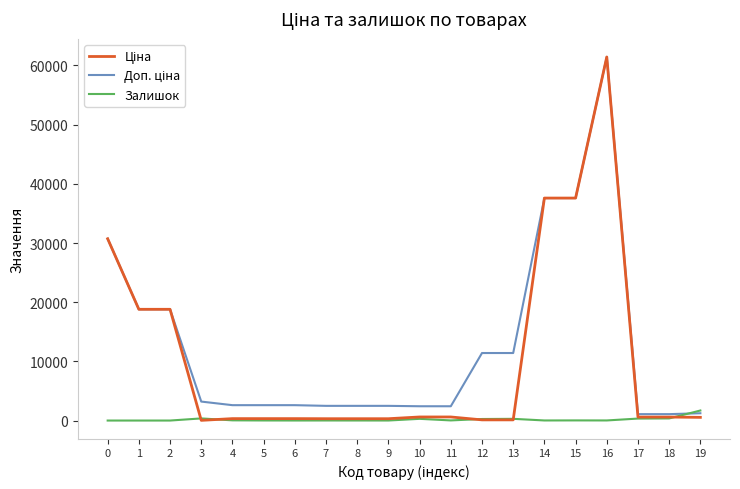

What is the sum of all Залишок values?

3730.0